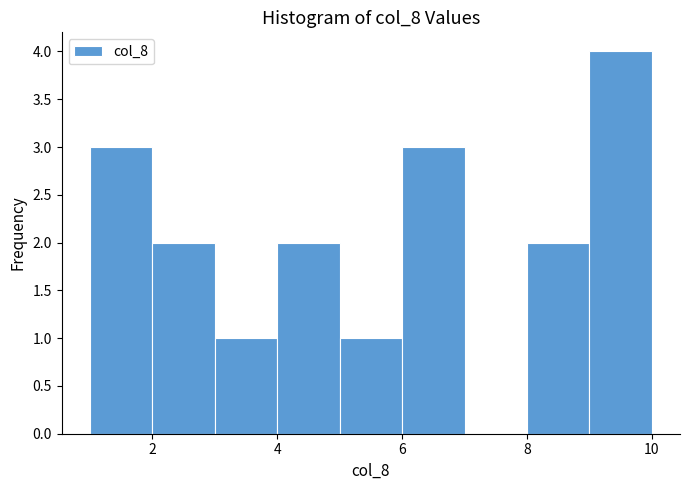

Reading left to right, list every bar in this chart as the range it spans on the x-axis followed by its height. The values are not printed on the chart, so give them approximately, as read against the axis.

1 to 2: 3
2 to 3: 2
3 to 4: 1
4 to 5: 2
5 to 6: 1
6 to 7: 3
7 to 8: 0
8 to 9: 2
9 to 10: 4